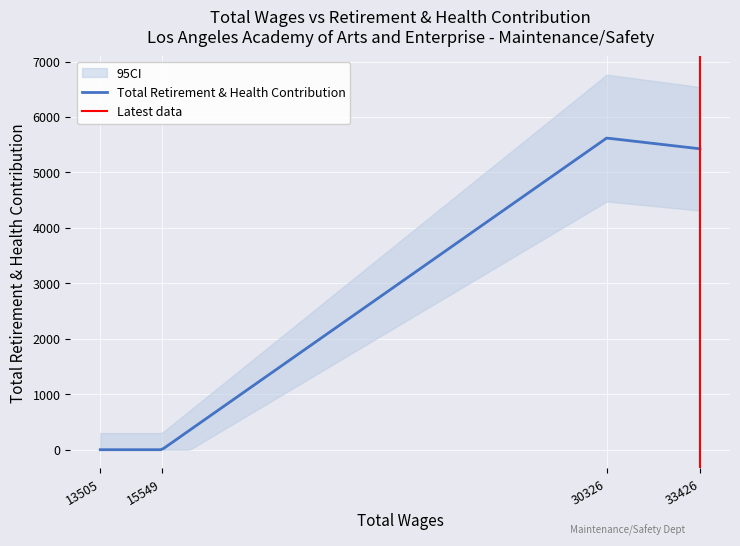

What is the maximum value shown in the chart?

5620